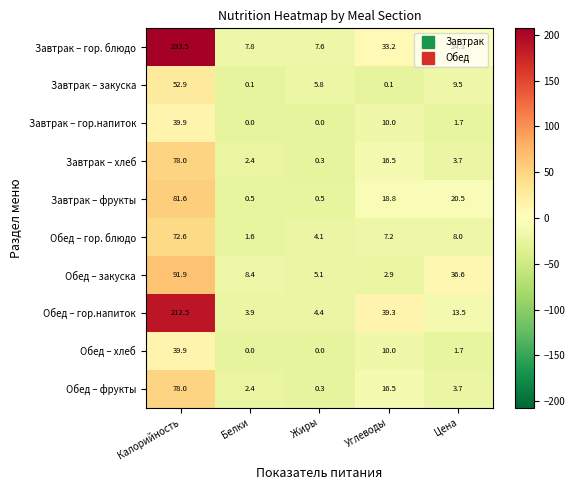

List the labels in order of Обед – фрукты value, smallest first.

Жиры, Белки, Цена, Углеводы, Калорийность